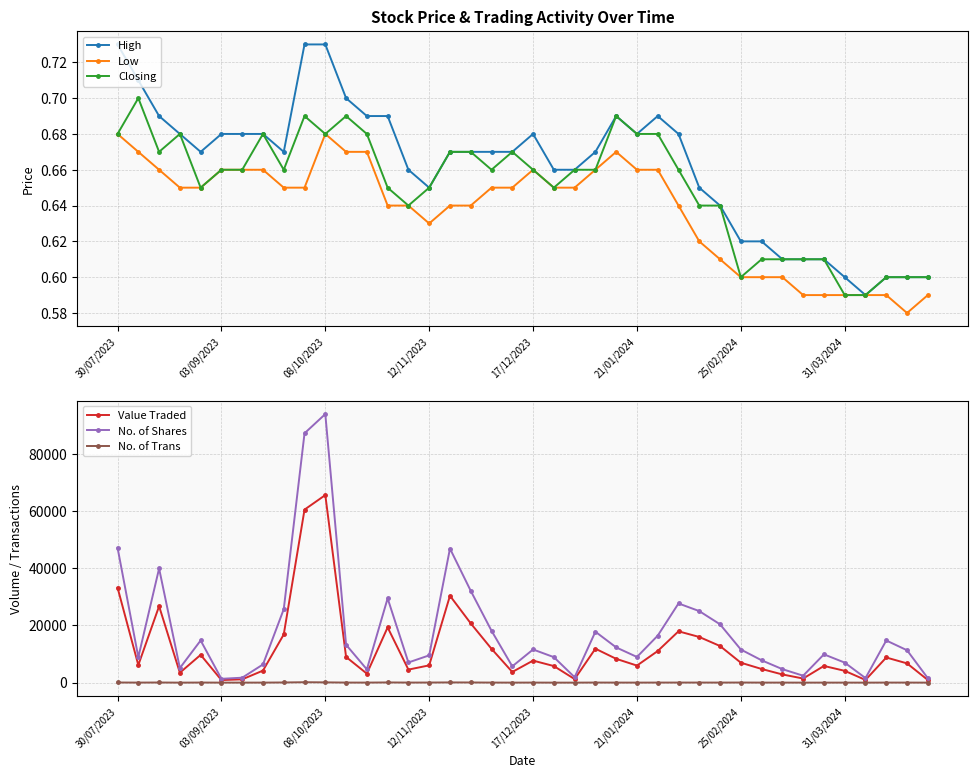

The value of Low at 17/12/2023 is 1.0. True or false?

False